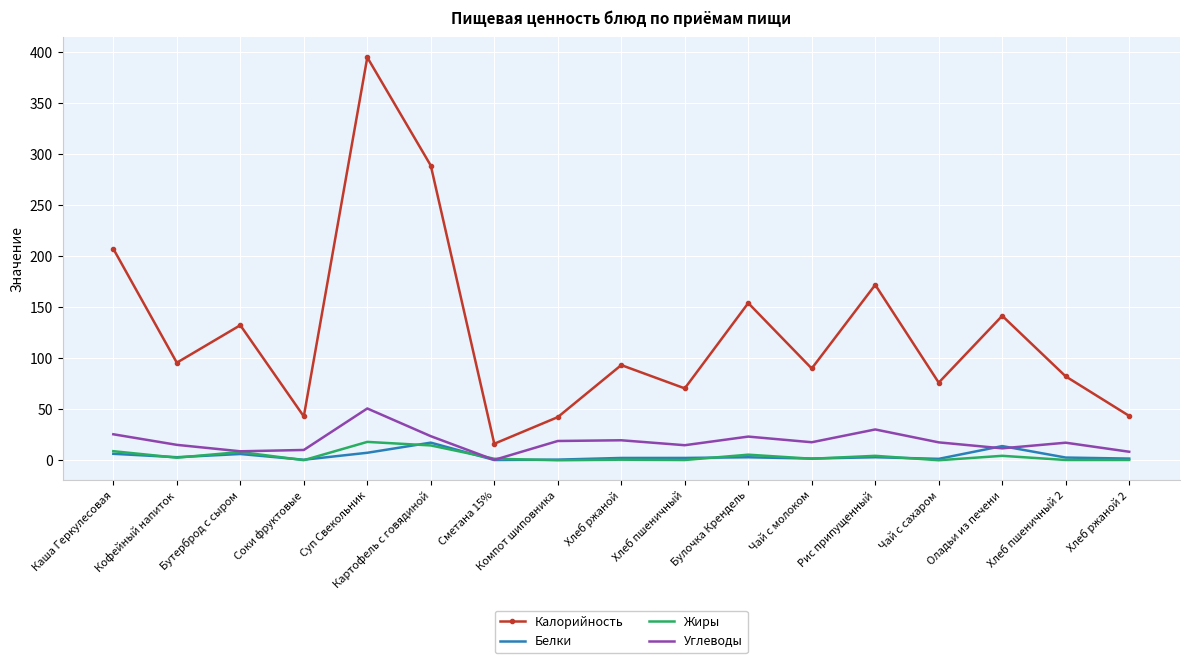

Which category has the highest value across all series?

Суп Свекольник